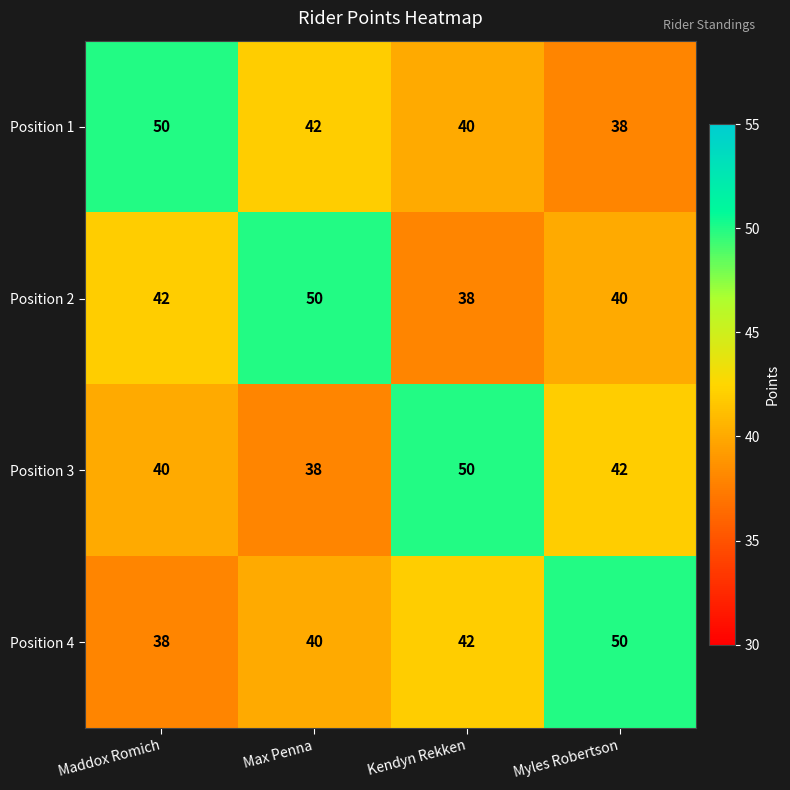

At how many categories does at least one series exceed 43?

4